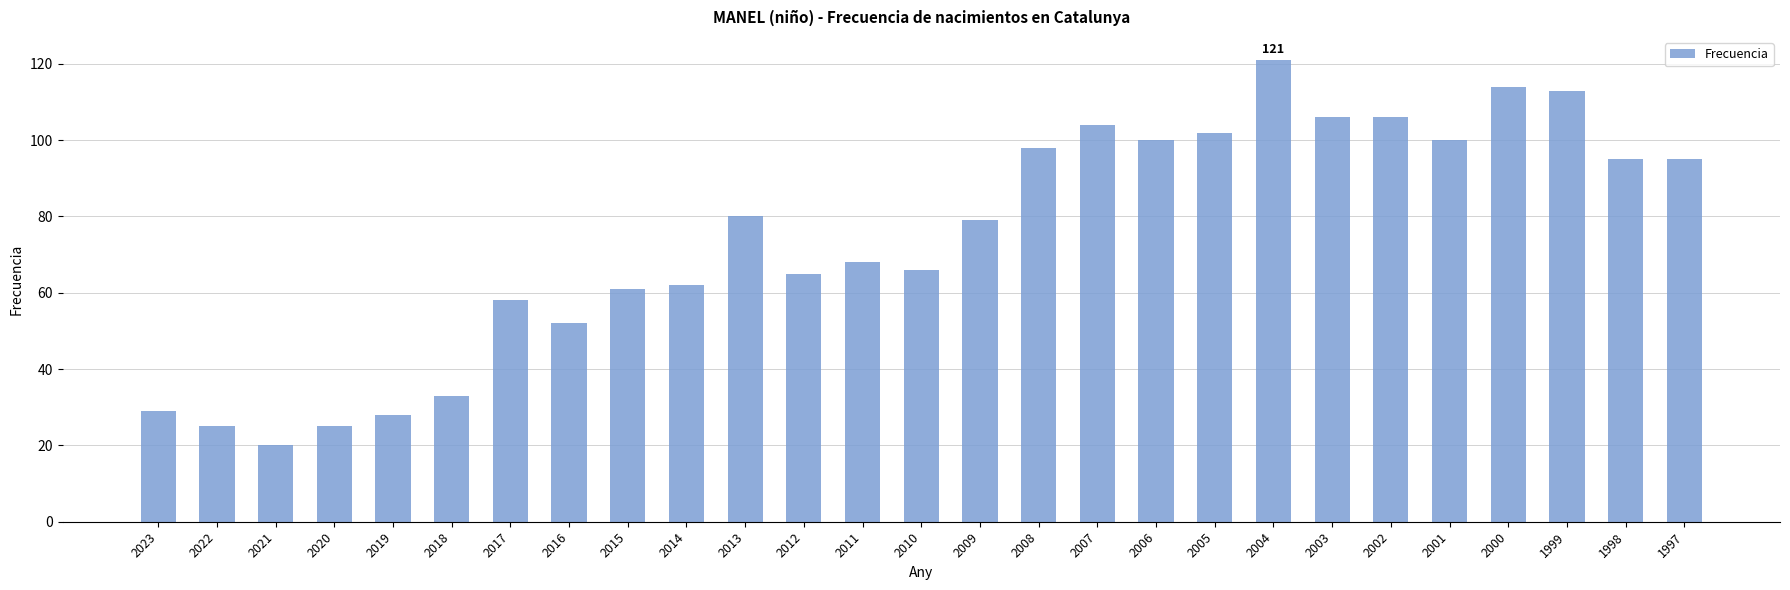

Which category has the lowest value across all series?

2021